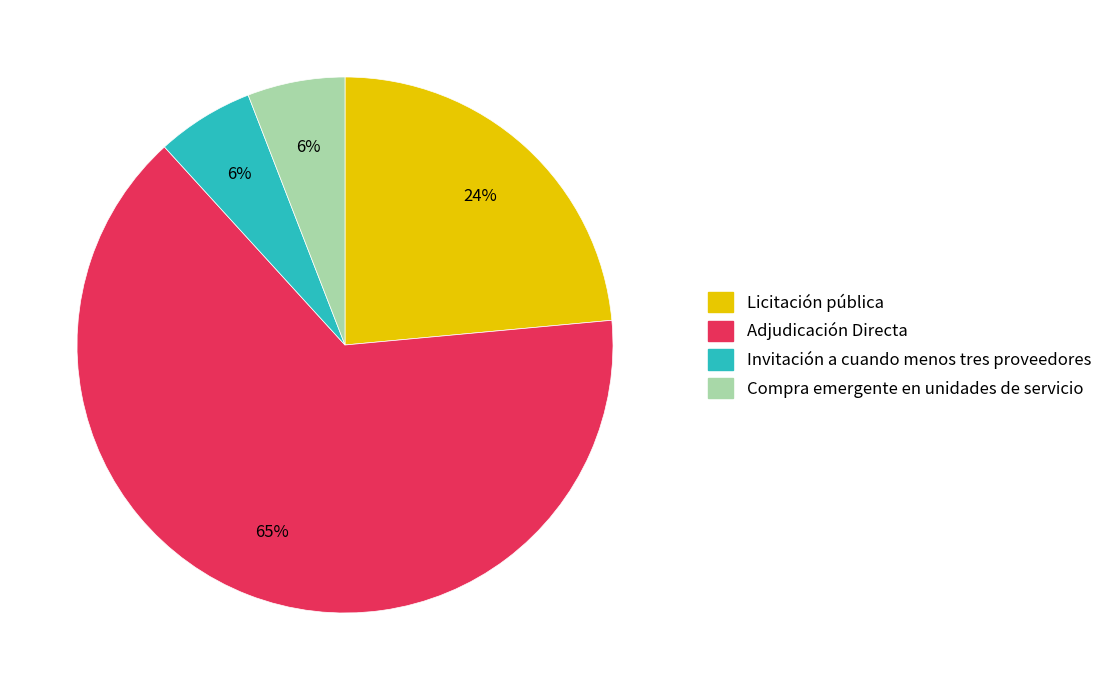

Is it true that Adjudicación Directa is 65% of the pie?

True